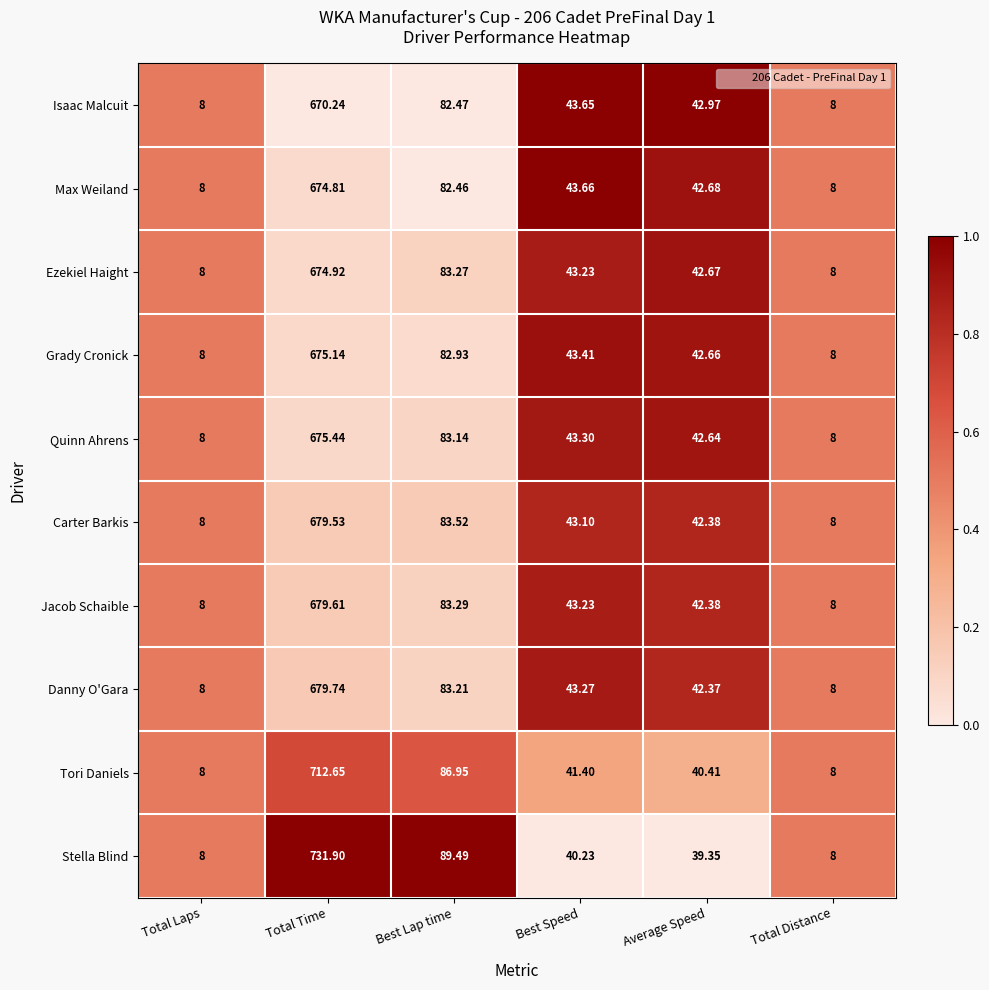

What is the total value across all series at Best Lap time?

840.7